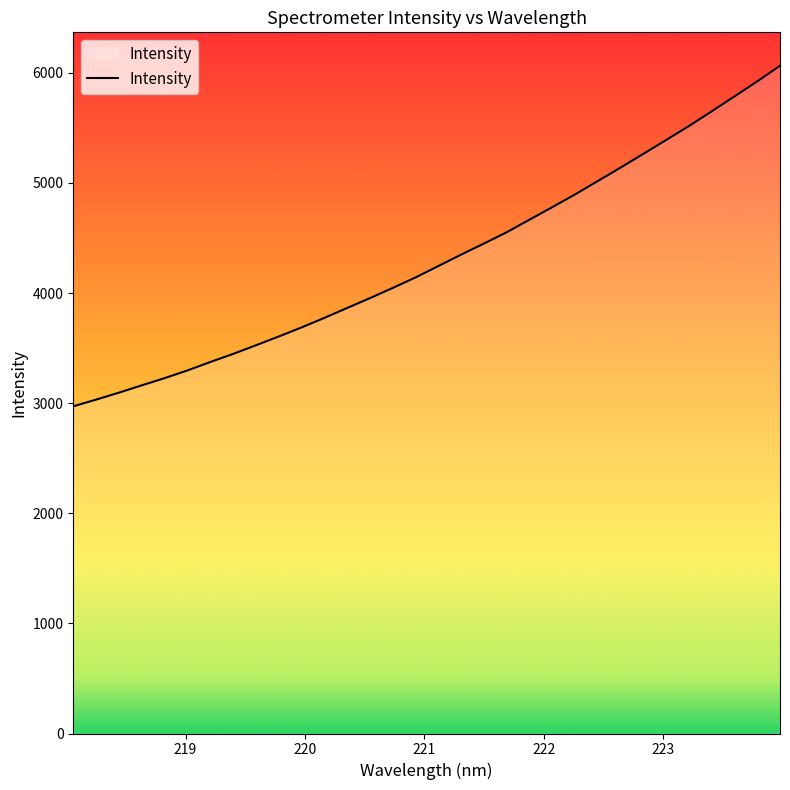

What is the difference between the maximum and minimum values?

3092.9